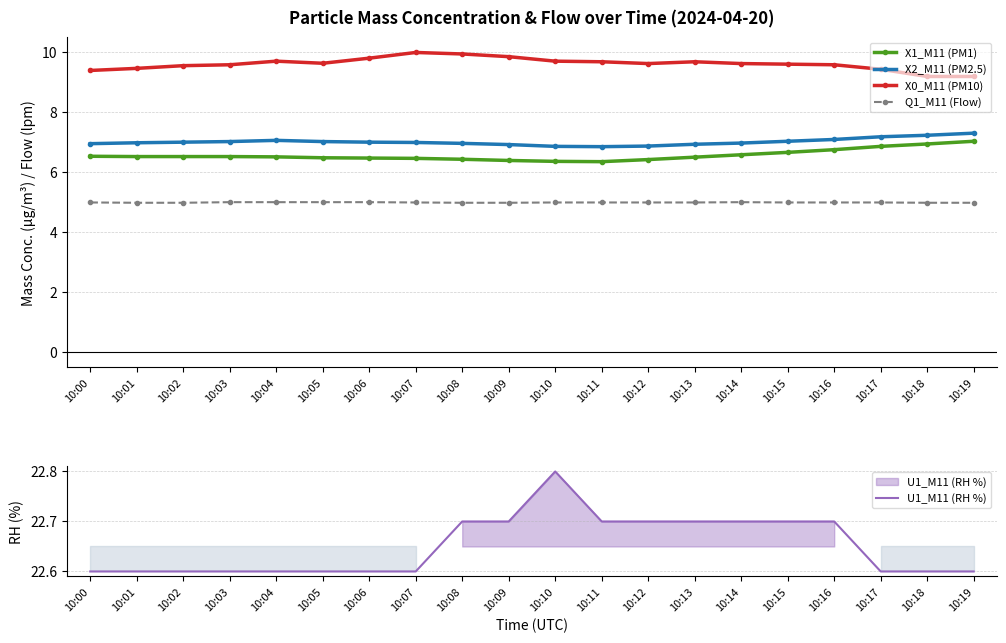

True or false: U1_M11 (RH %) and X2_M11 (PM2.5) intersect in this chart.

False